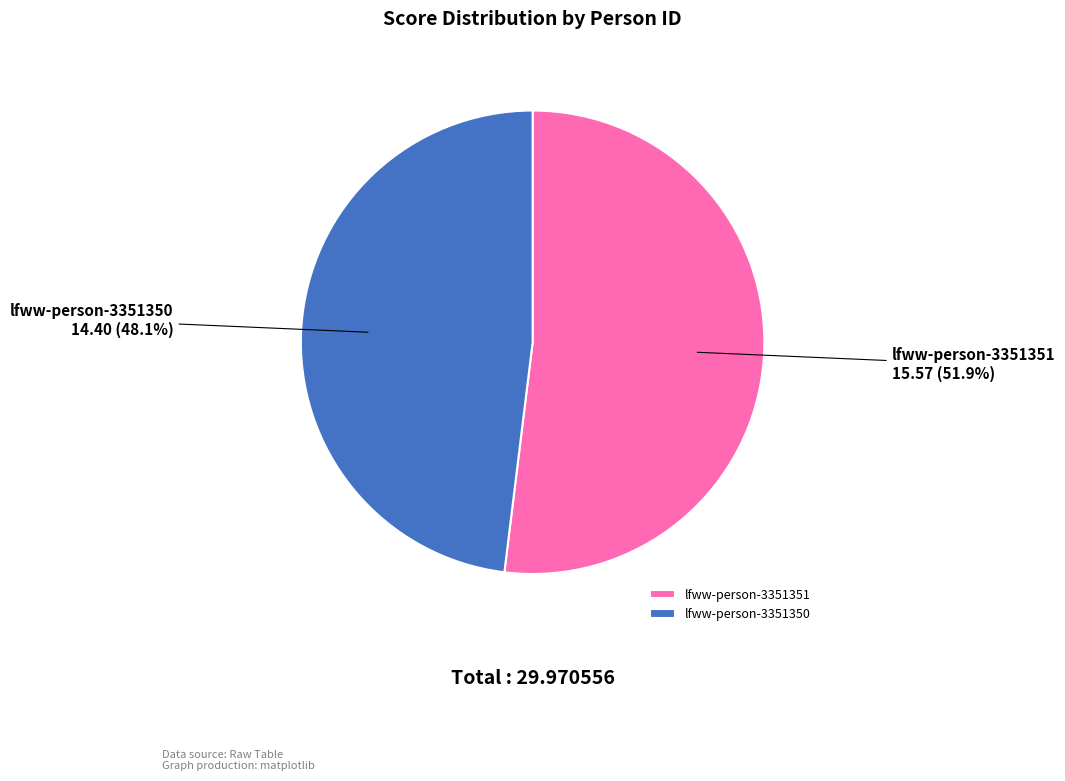

Count the number of slices in the pie.

2